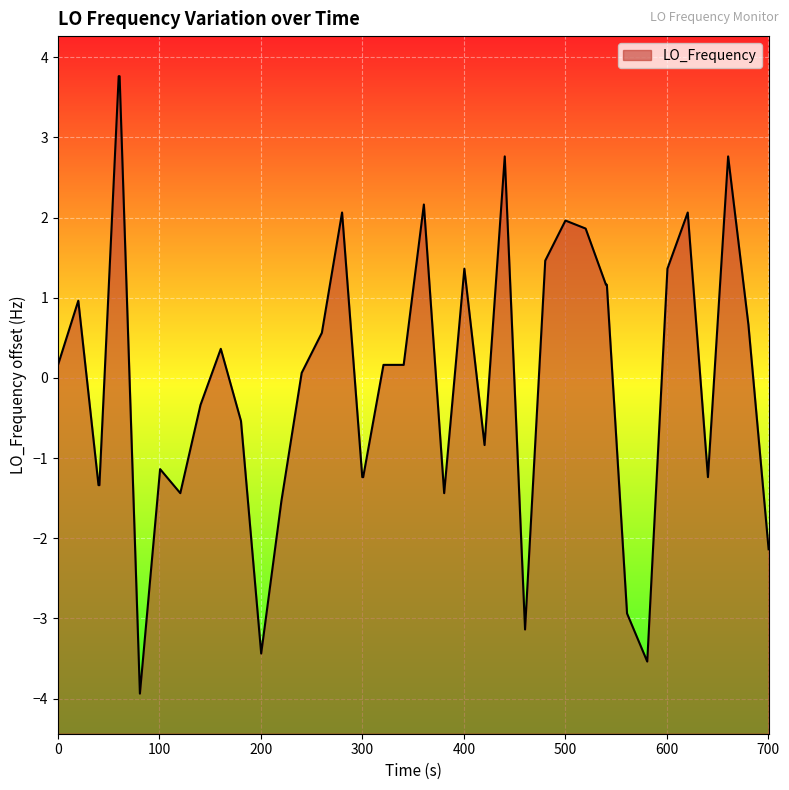

True or false: the data has more than 0 interior local peaks.

True